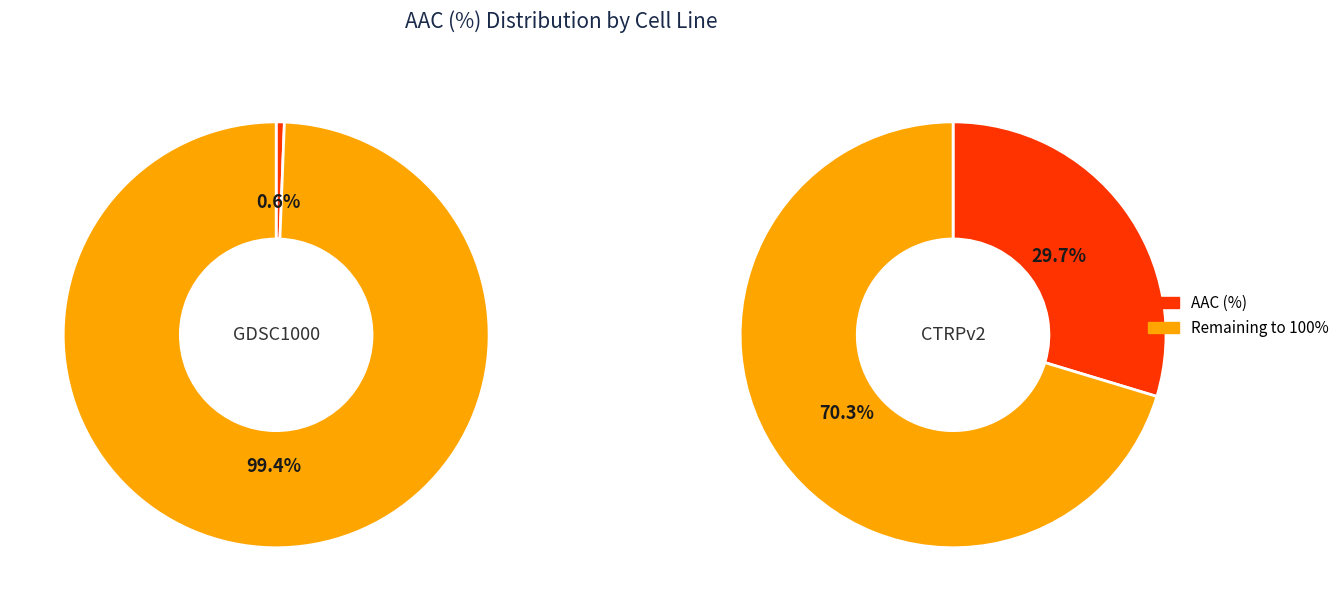

Count the number of slices in the pie.

2